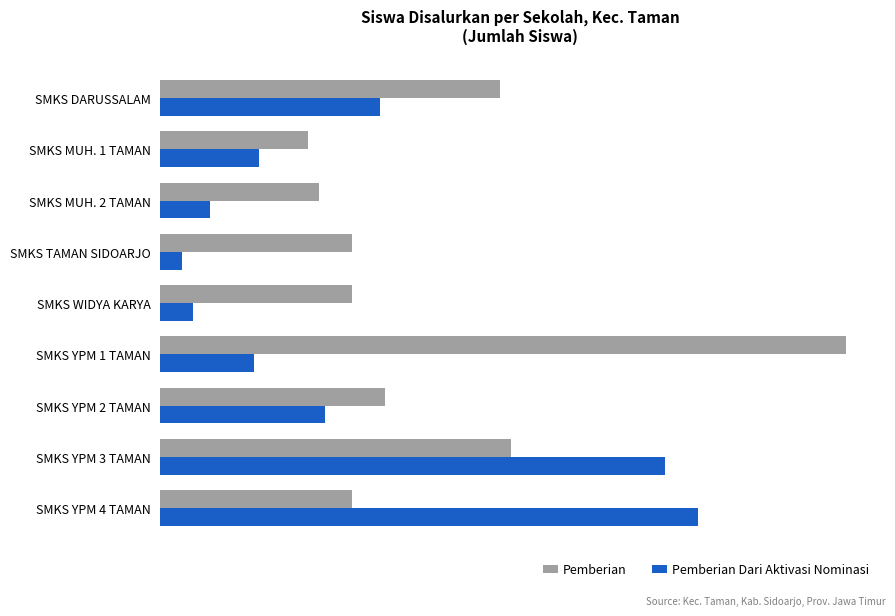

Which category has the lowest value in the Pemberian Dari Aktivasi Nominasi series?

SMKS TAMAN SIDOARJO